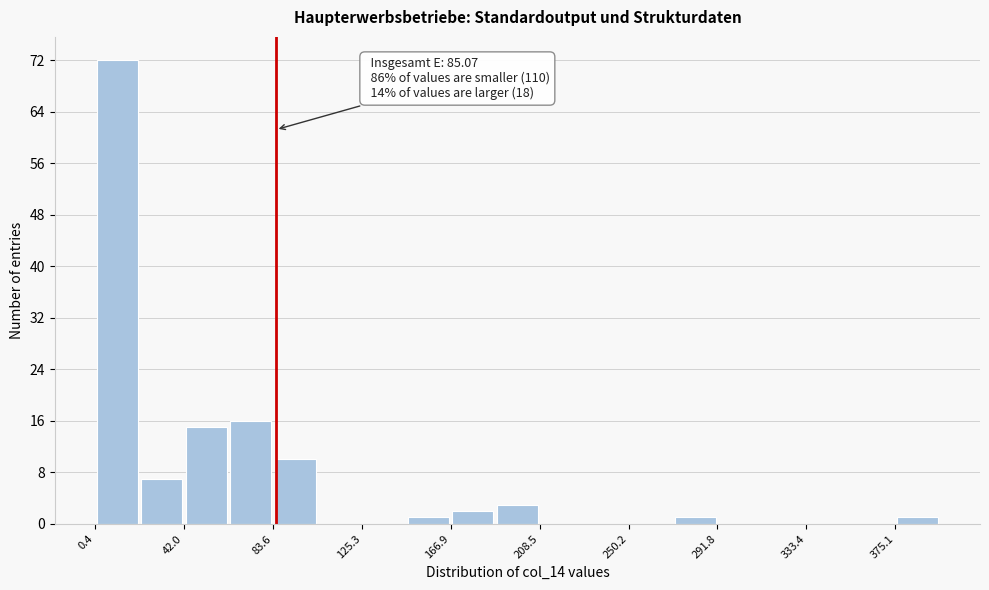

Over which range of the x-axis is the bar tallest?

0 to 20